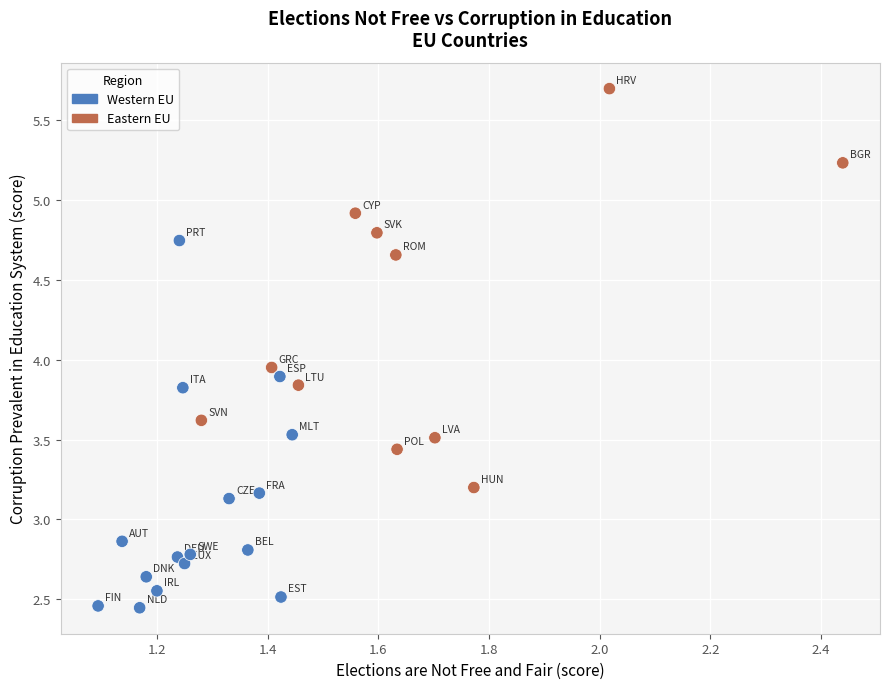

What is the range of Y values (max minus min)?

3.3